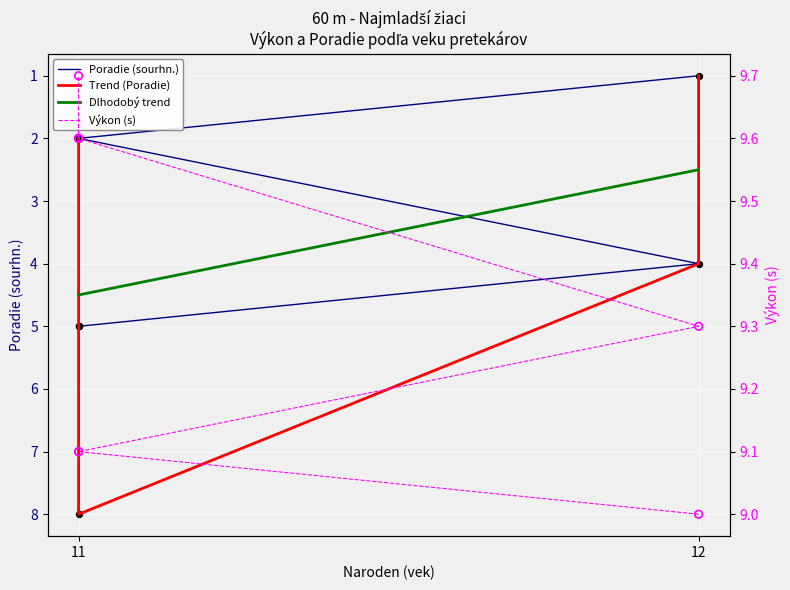

Which series contains the lowest Y value?

Poradie (sourhn.)